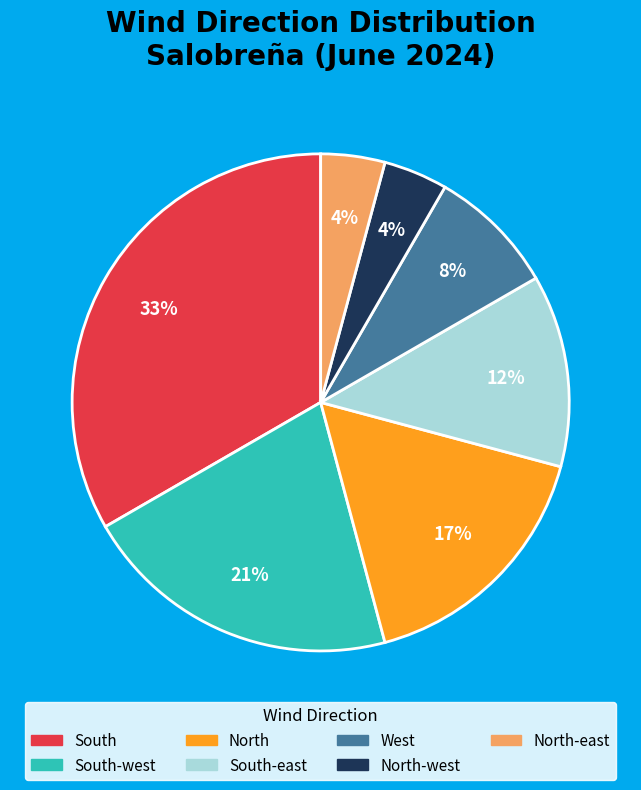

Is there a majority slice in this chart?

No